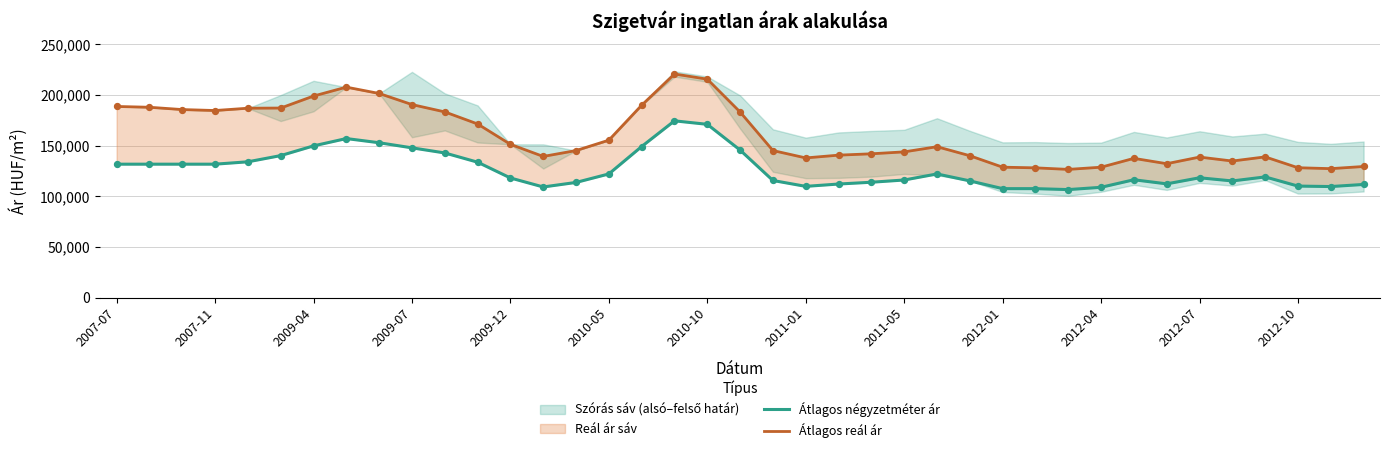

Which series contains the lowest Y value?

Átlagos négyzetméter ár